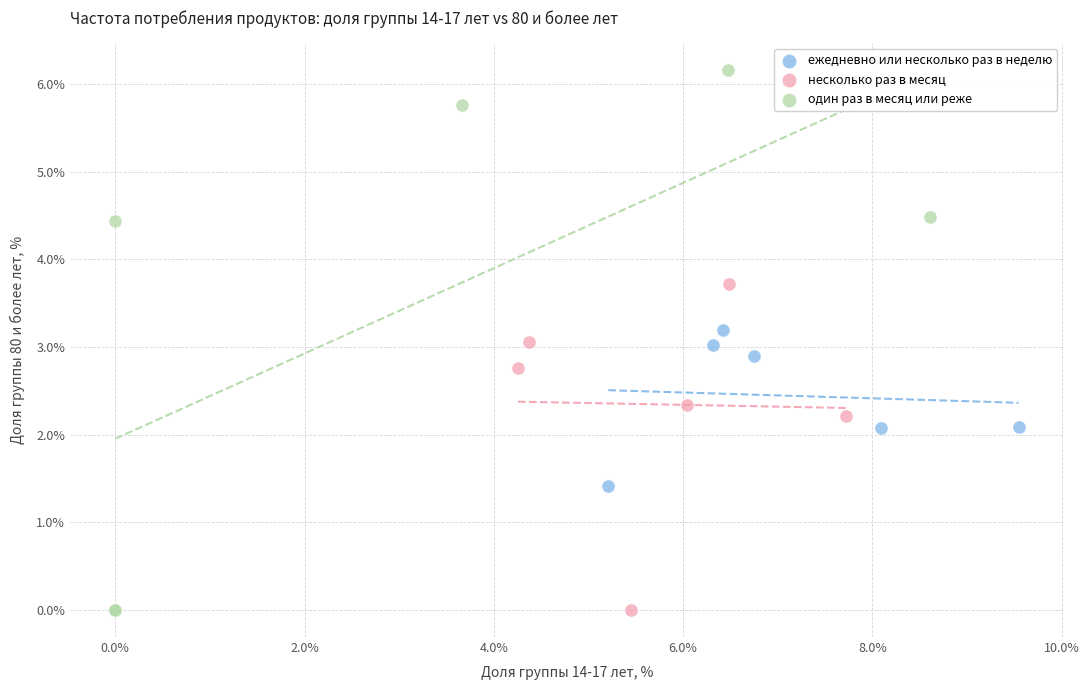

Which series has the largest Y range (max minus min)?

один раз в месяц или реже